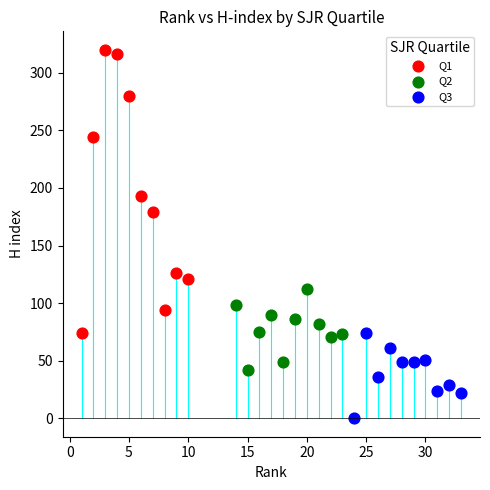

Which series reaches the minimum Y coordinate?

Q3